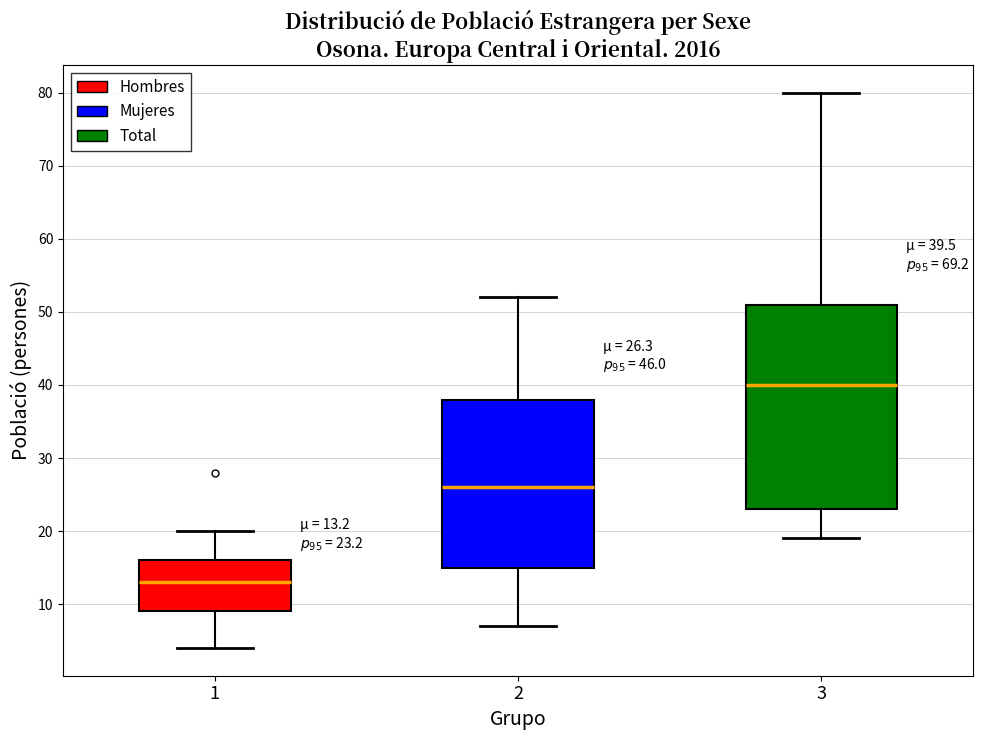

Comparing the boxes themselves (not the whiskers), which one is the tallest?

3